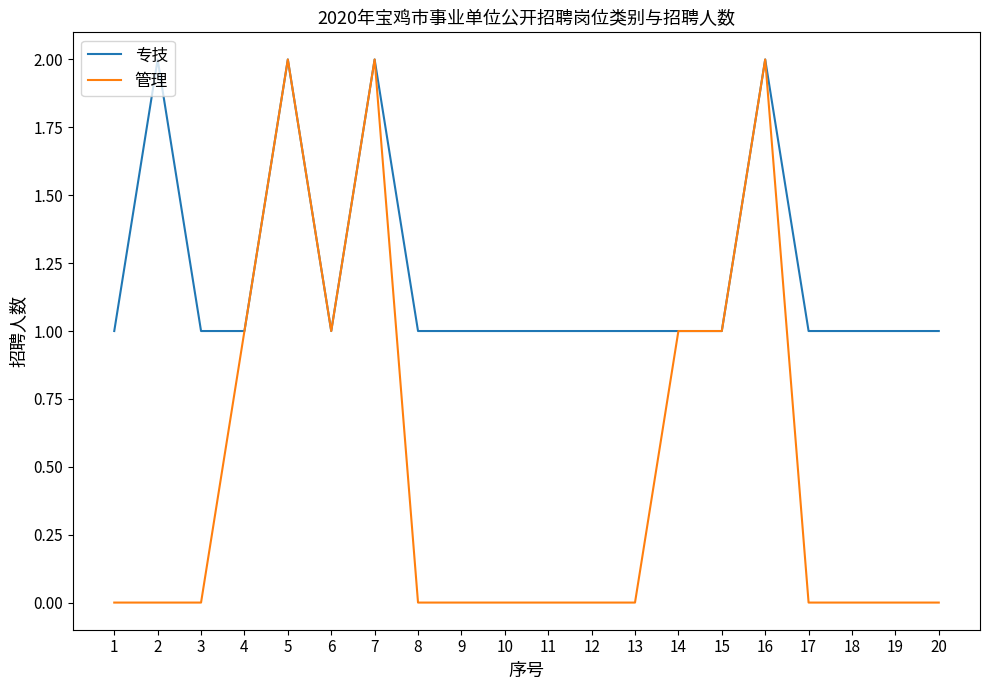

What is the approximate value of 专技 at 16?

2